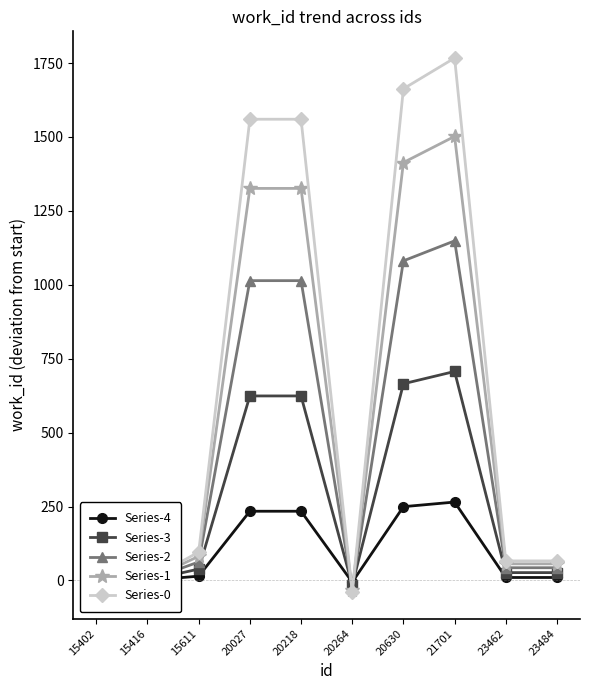

What are all the series names shown in the legend?

Series-4, Series-3, Series-2, Series-1, Series-0